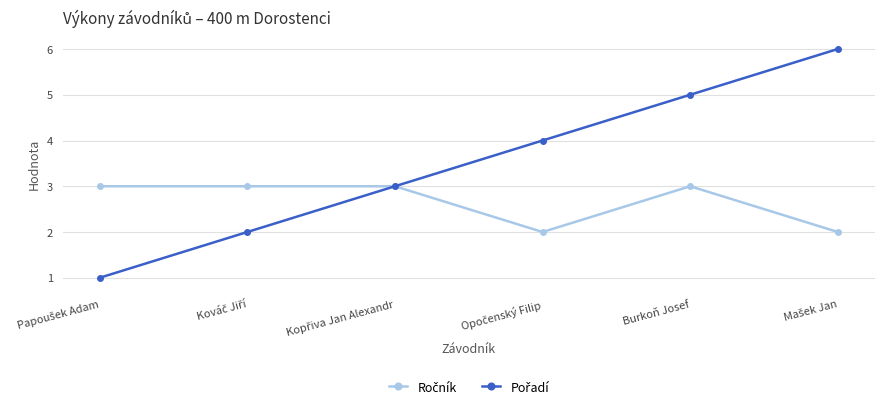

How many lines are shown in the chart?

2